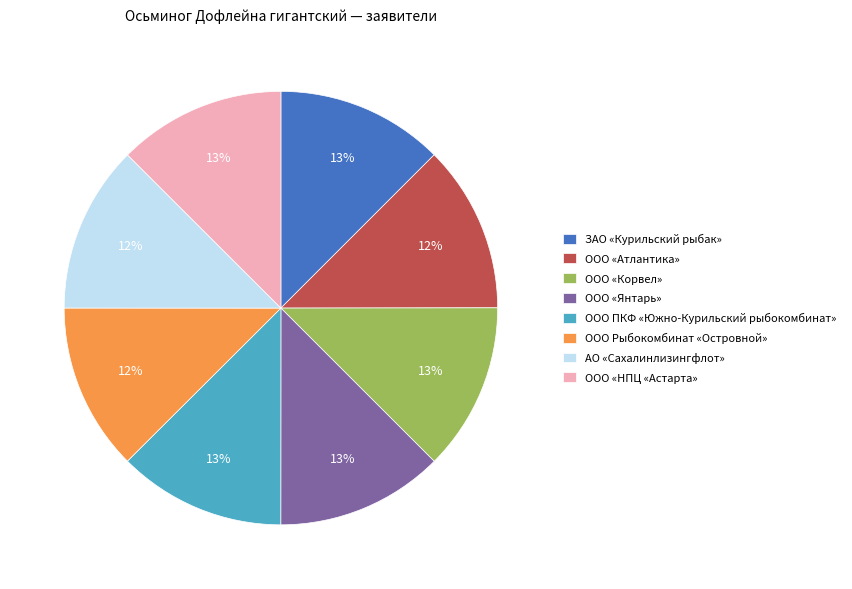

Does ООО «Янтарь» represent more than half of the total?

No